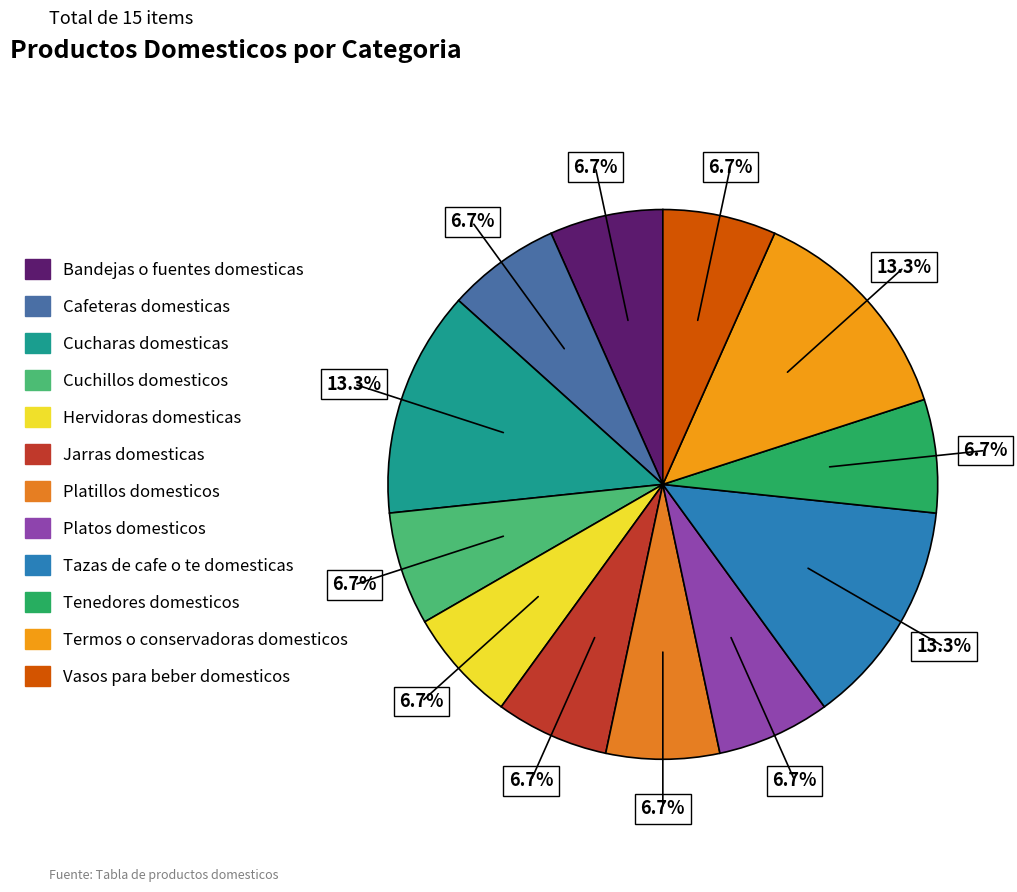

Is it true that Jarras domesticas is 7% of the pie?

True